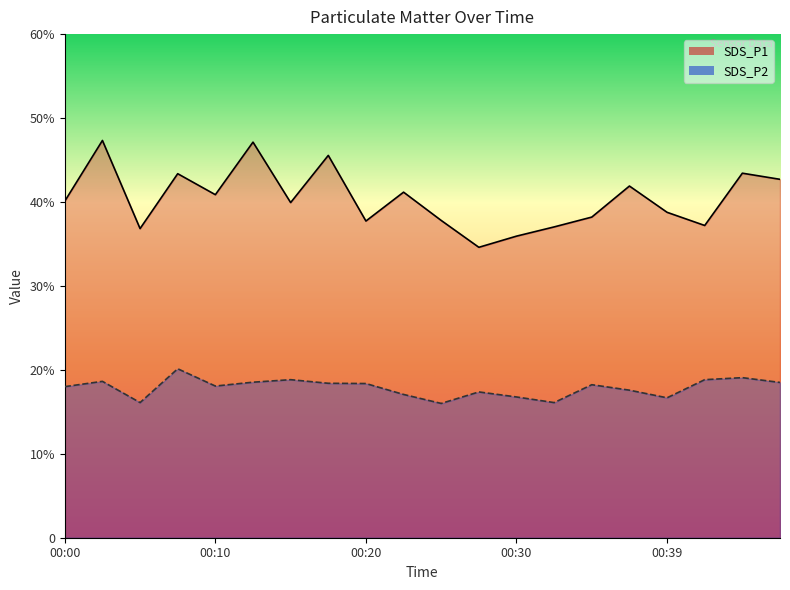

Reading left to right, list all the values displayed in this chart.

SDS_P1 line: 40.1	47.3	36.8	43.4	40.9	47.1	39.9	45.5	37.7	41.2	37.8	34.6	35.9	37.0	38.2	41.9	38.8	37.2	43.4	42.7
SDS_P2 line: 18.0	18.6	16.1	20.1	18.1	18.5	18.8	18.4	18.4	17.1	16.0	17.4	16.8	16.1	18.2	17.6	16.7	18.8	19.1	18.5